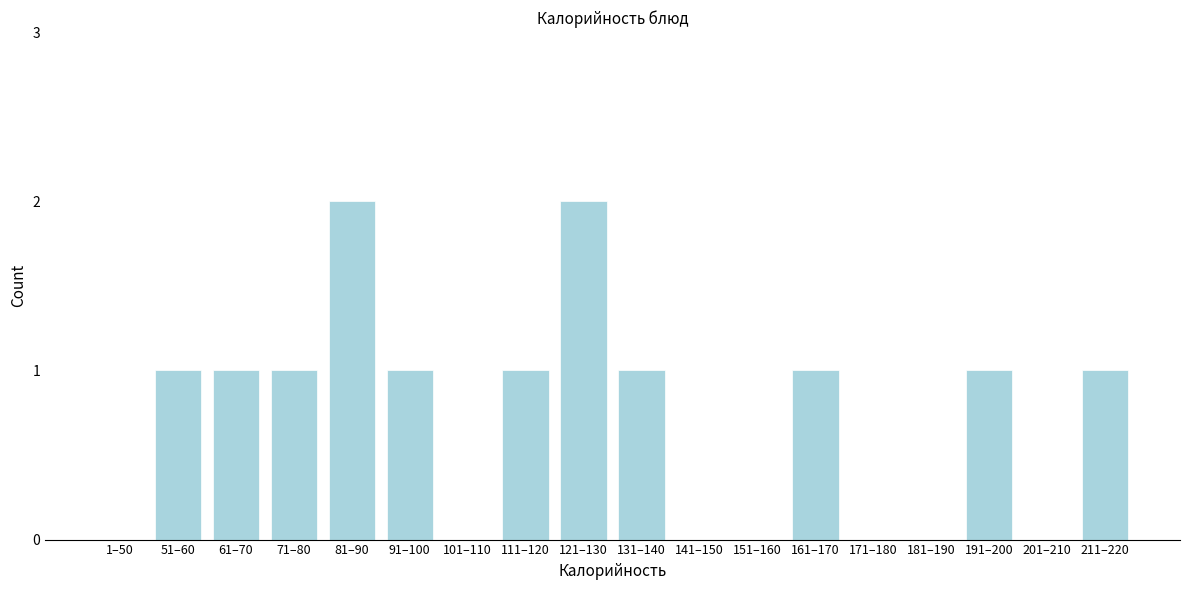

Reading left to right, list all the values displayed in this chart.

1–50=0	51–60=1	61–70=1	71–80=1	81–90=2	91–100=1	101–110=0	111–120=1	121–130=2	131–140=1	141–150=0	151–160=0	161–170=1	171–180=0	181–190=0	191–200=1	201–210=0	211–220=1